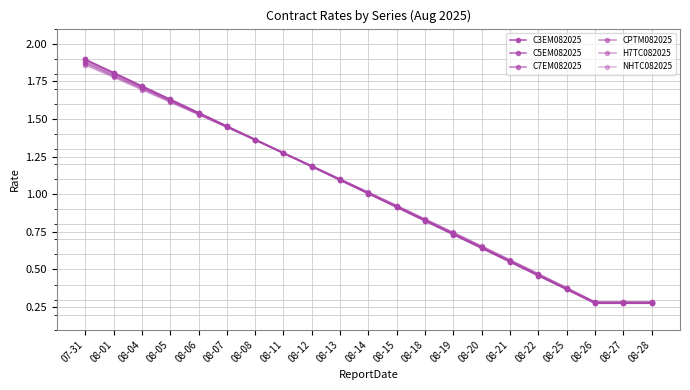

Between 08-04 and 08-15, which series saw the biggest shift?

NHTC082025